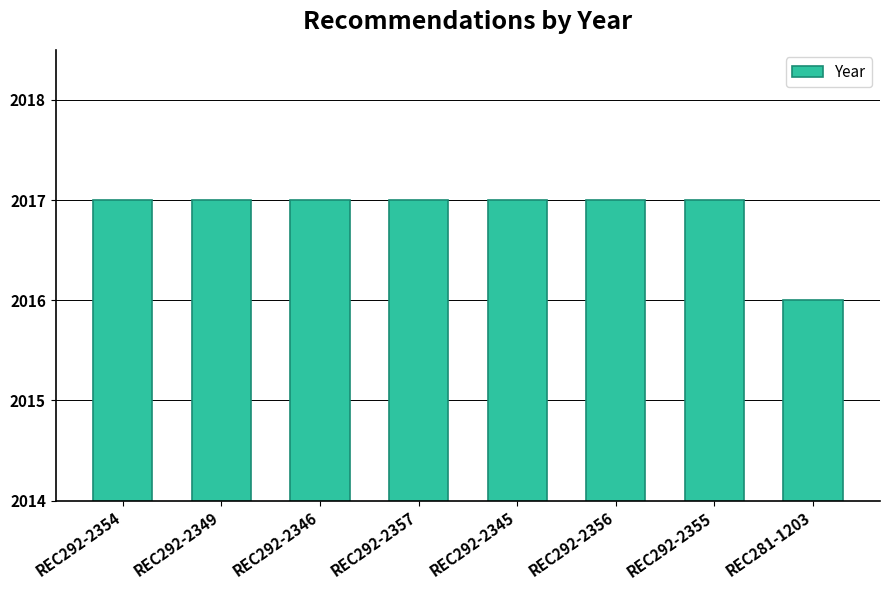

Approximately how many times larger is the value at REC292-2346 compared to REC281-1203?

1.0